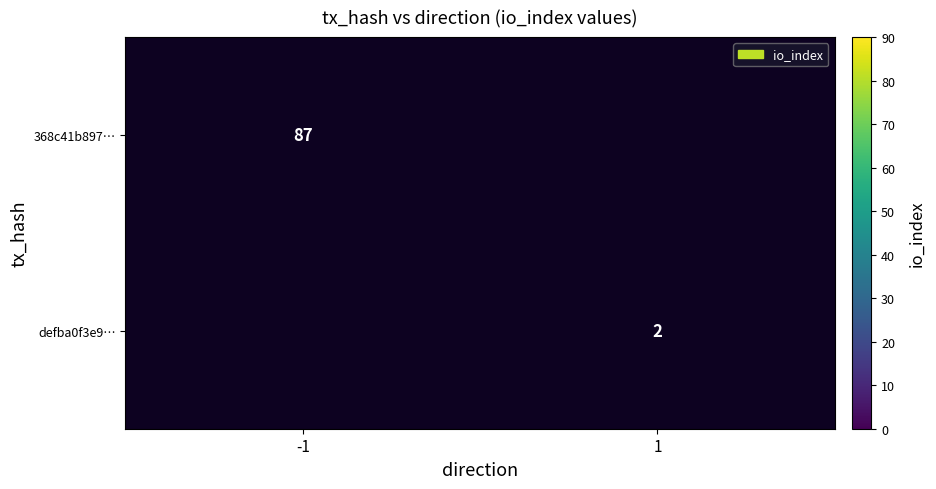

Is it true that 368c41b897… equals 147 at -1?

False